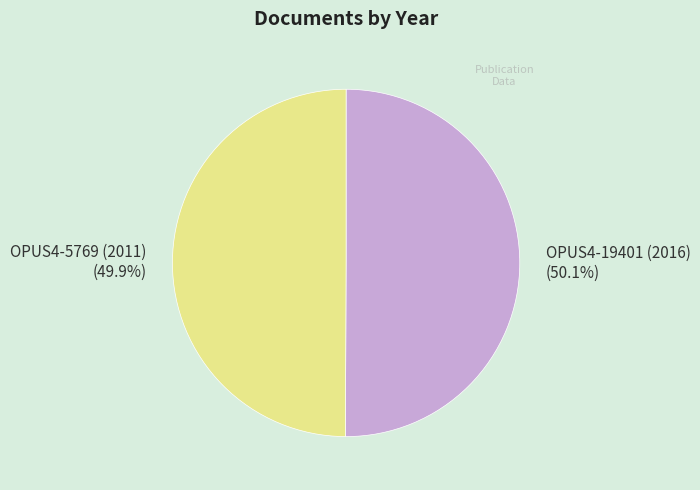

How many slices are in this pie chart?

2